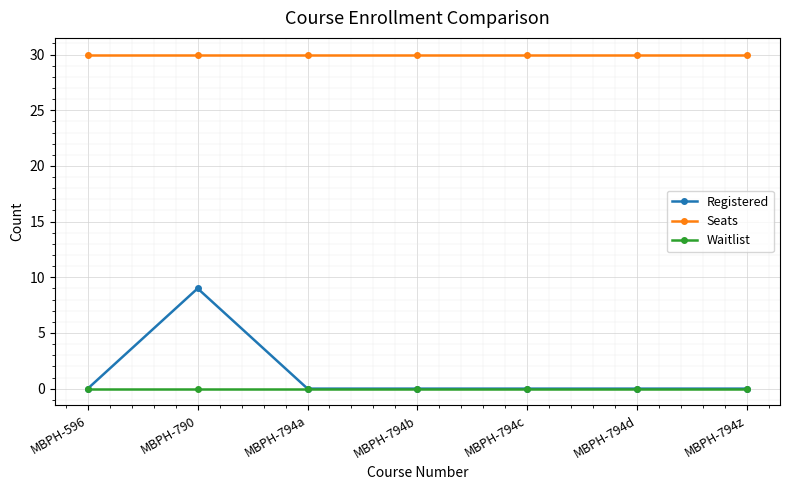

List the series in order of their peak value, lowest first.

Waitlist, Registered, Seats